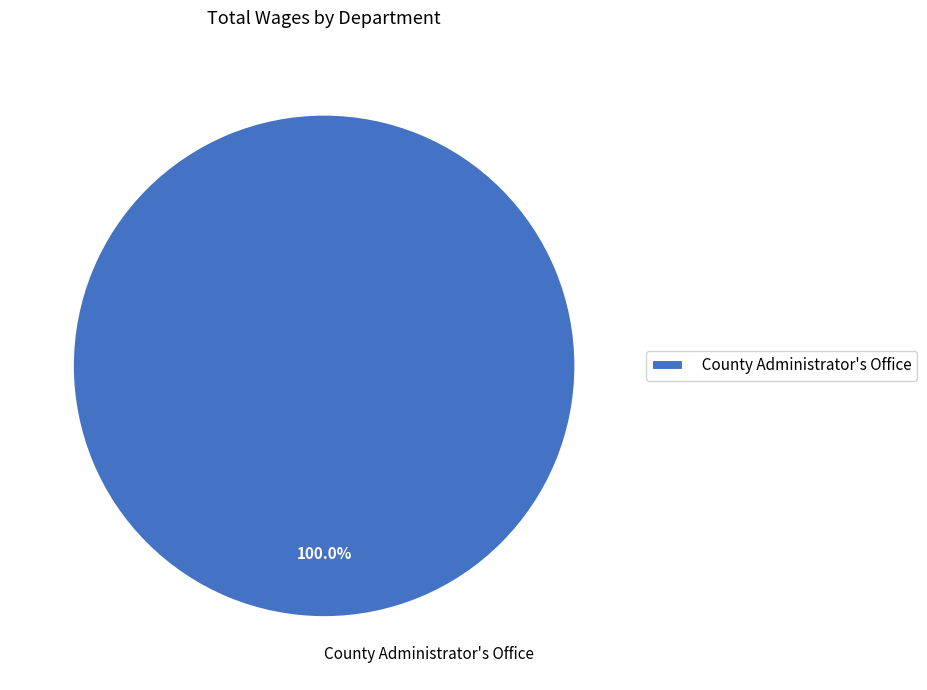

Rank the categories by value from lowest to highest.

County Administrator's Office